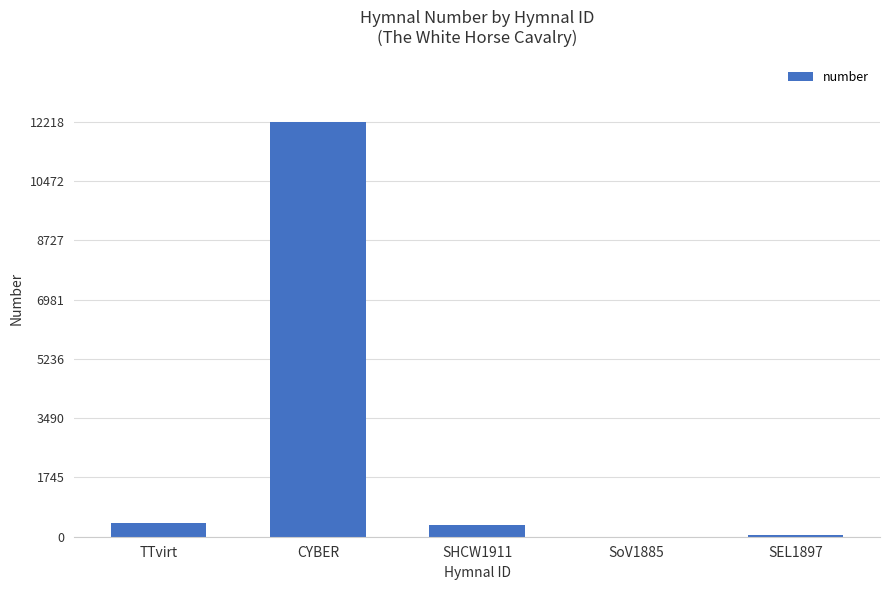

How many distinct data groups are displayed?

1